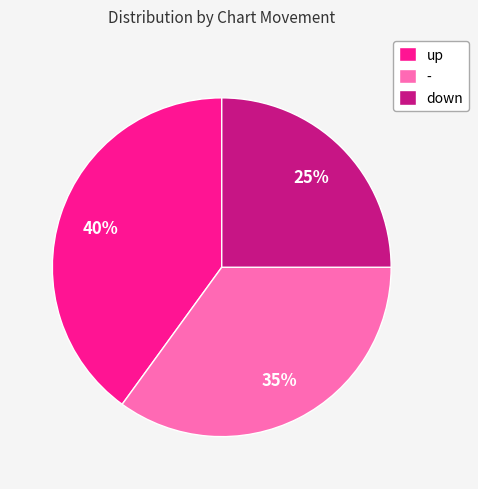

How many segments does this pie chart have?

3